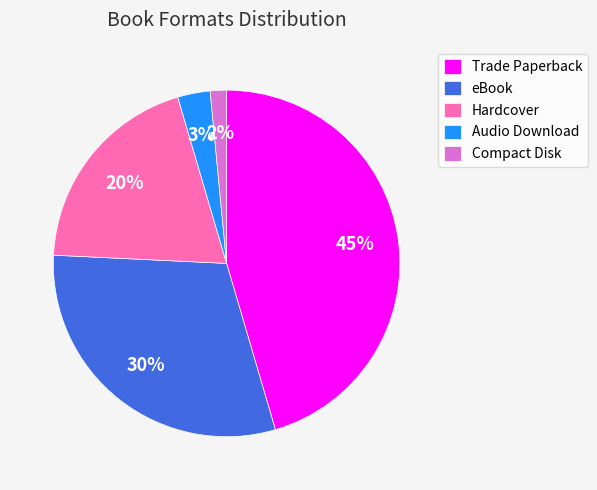

Count the number of slices in the pie.

5